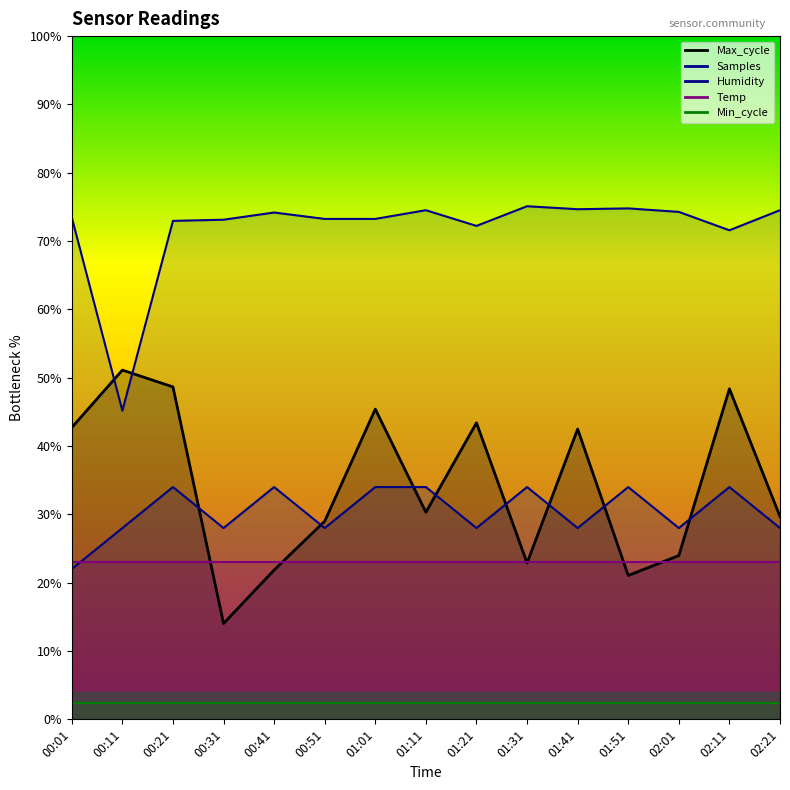

How many times do Max_cycle and Humidity cross each other?

8